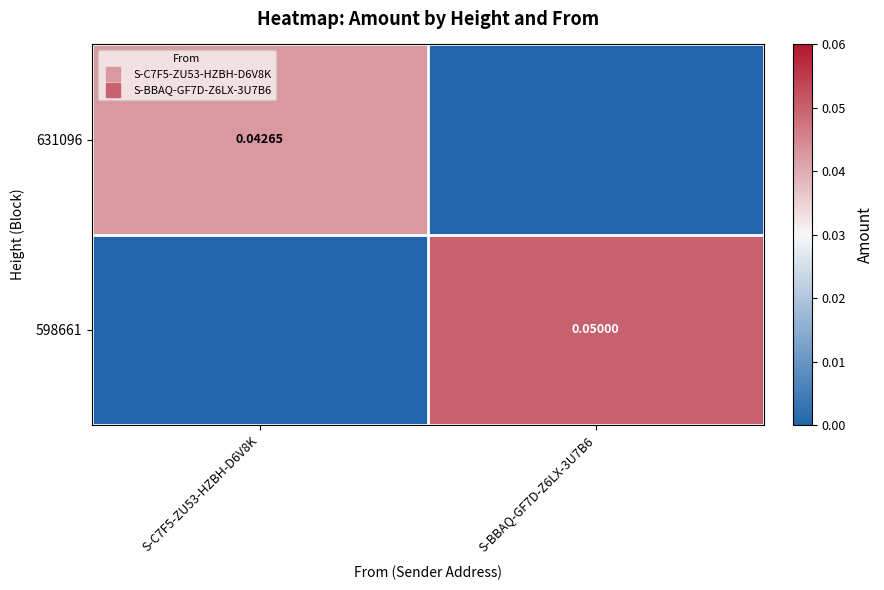

Which series has the largest total across all categories?

598661